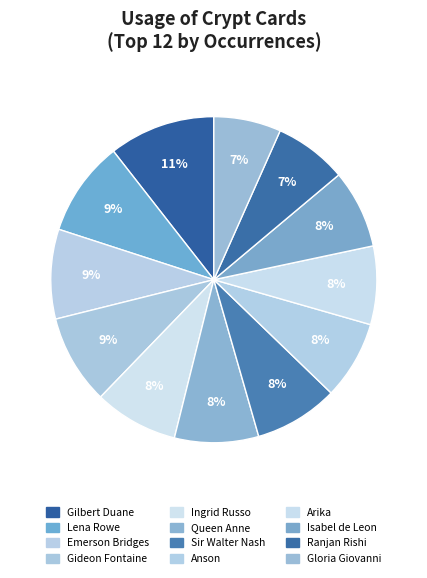

Which category has the smallest portion of the pie?

Gloria Giovanni